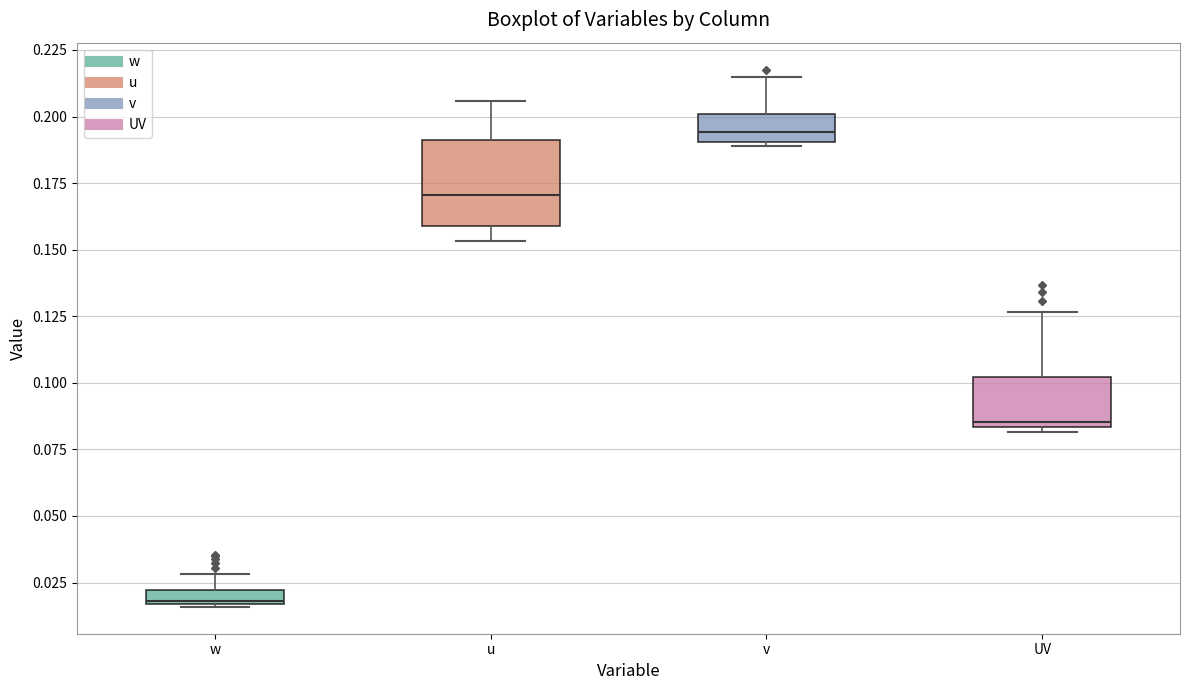

Where does the upper whisker of the box for w end on the y-axis? The values are not printed on the chart, so give them approximately, as read against the axis.

0.030